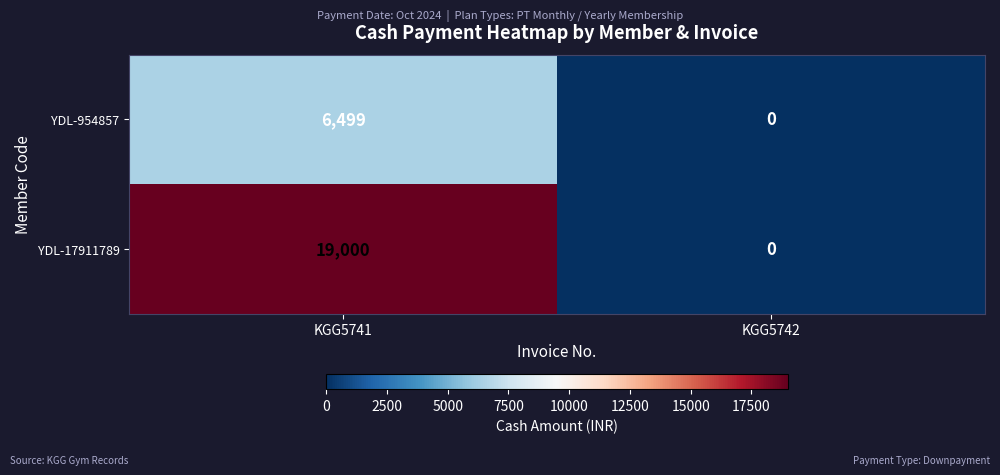

Which series has the largest total across all categories?

YDL-17911789